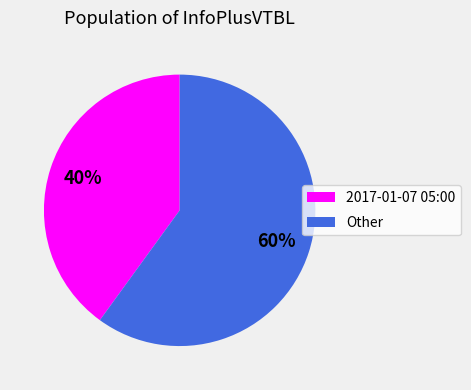

Which has a higher value, Other or 2017-01-07 05:00?

Other